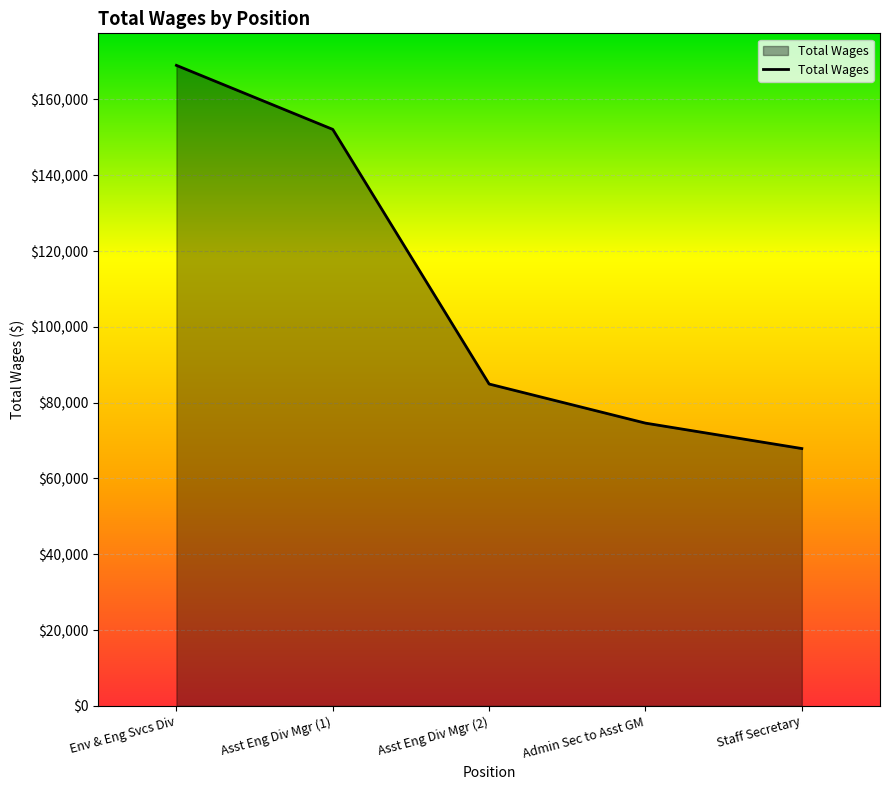

Count the number of data series in this chart.

1